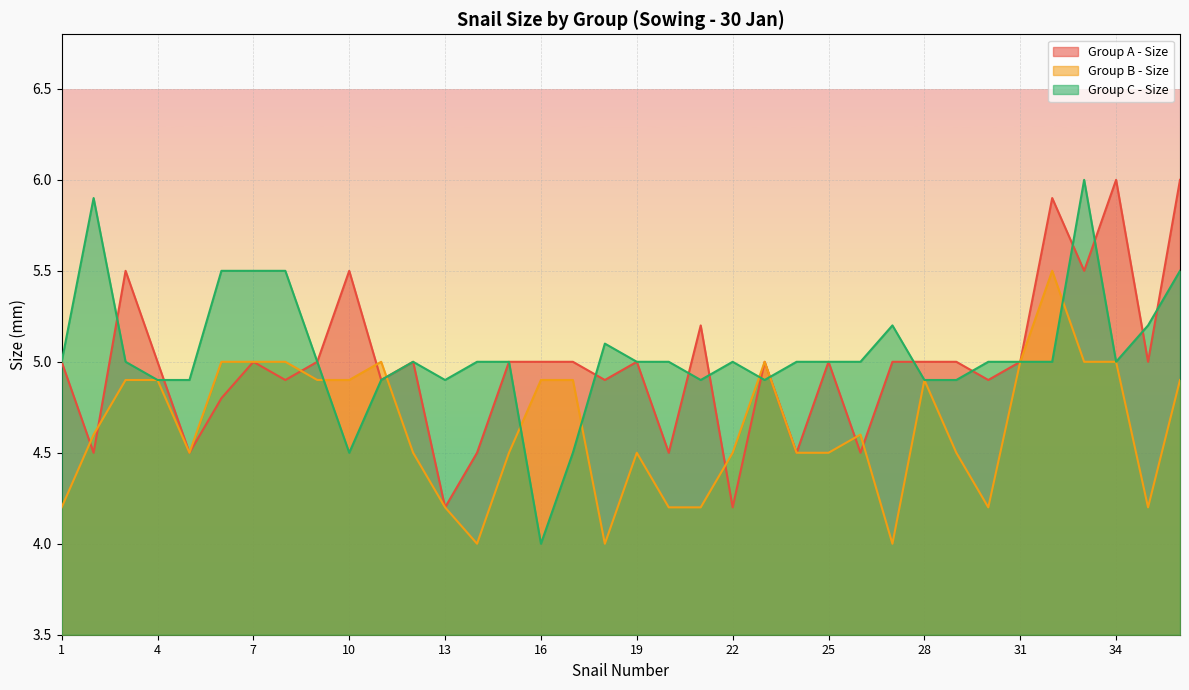

Is the value of Group B - Size at 31 greater than the value of Group C - Size at 17?

Yes